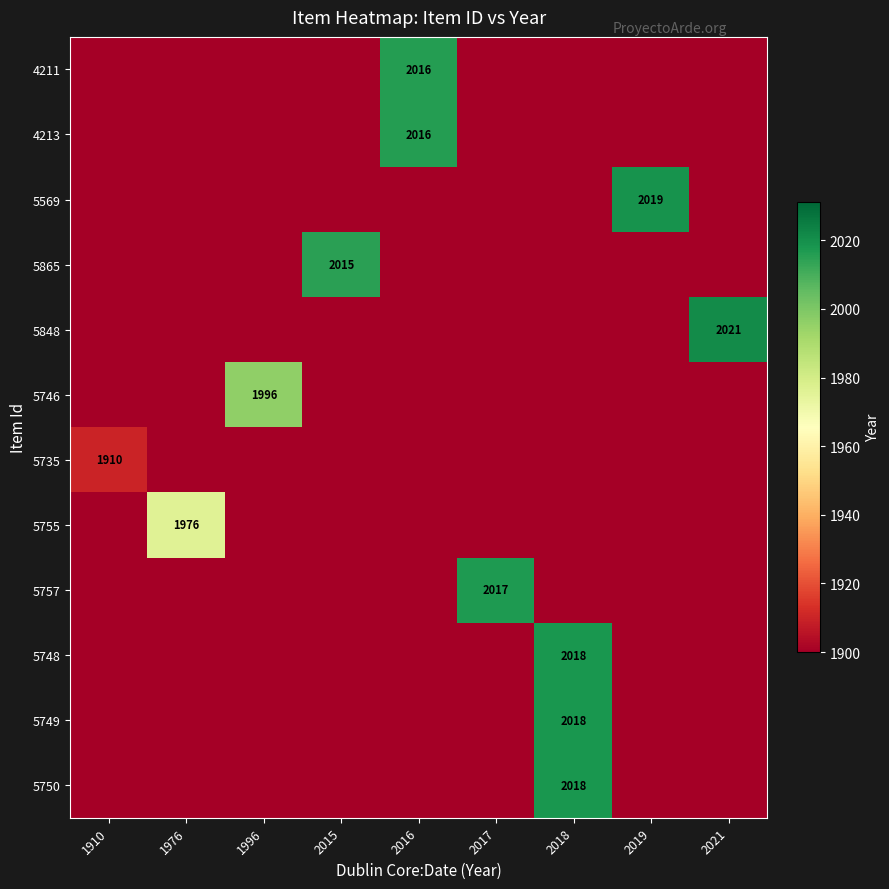

What is the difference between the highest and lowest values at 2019?

119